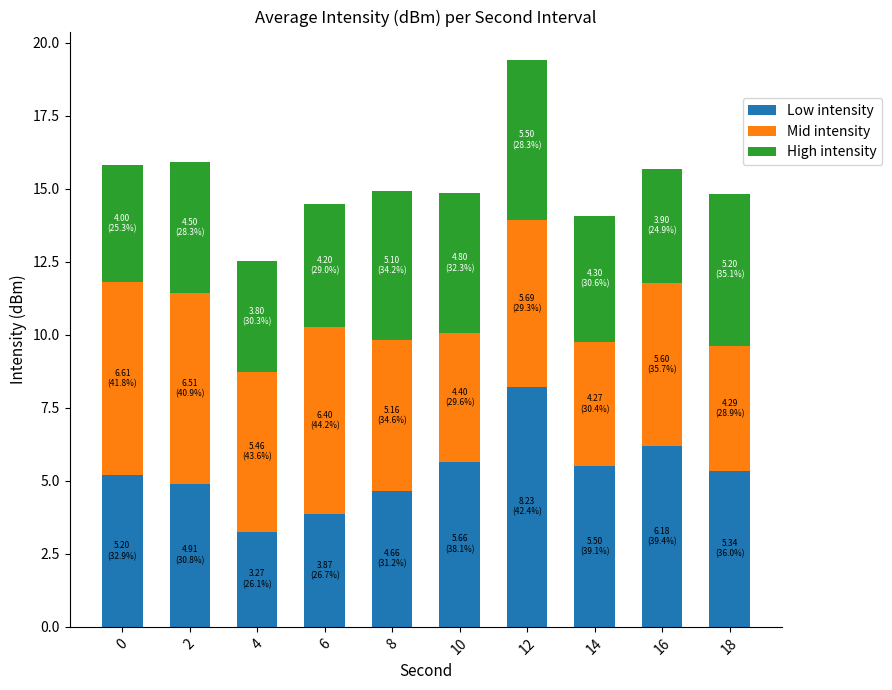

Reading left to right, transcribe the values for Low intensity.

0=5.2	2=4.9	4=3.3	6=3.9	8=4.7	10=5.7	12=8.2	14=5.5	16=6.2	18=5.3